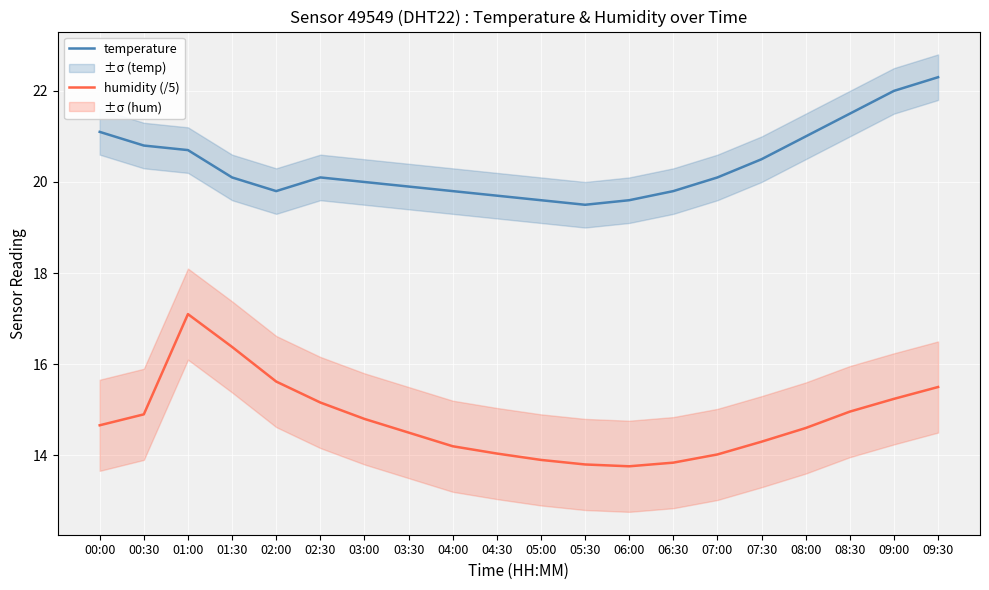

True or false: humidity (/5) and temperature cross at least once.

False